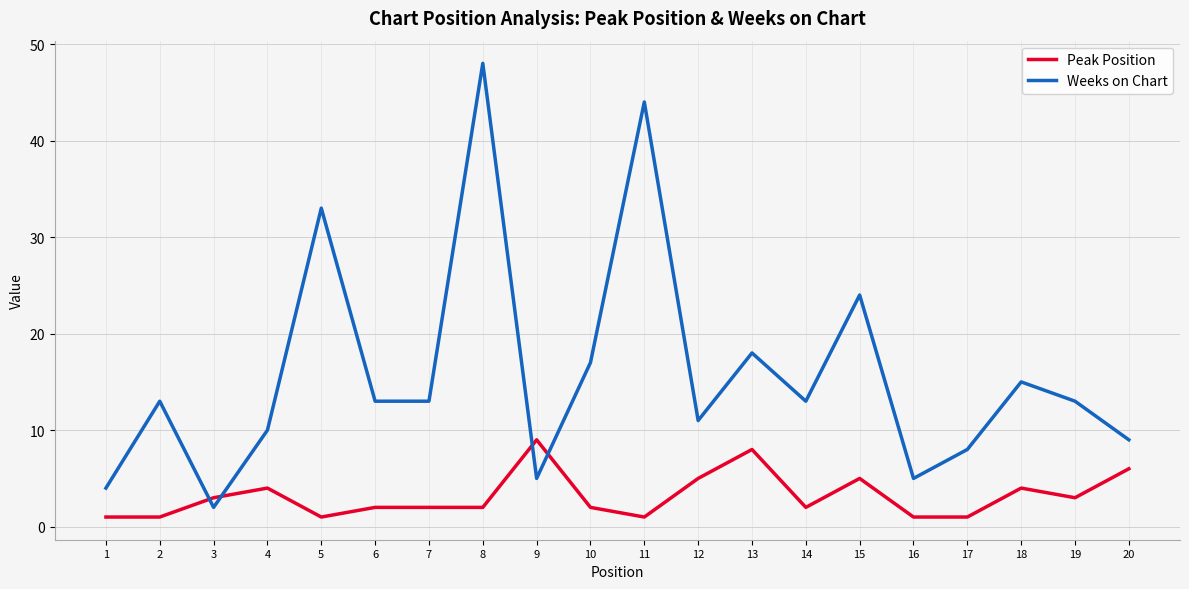

Does the chart have visible grid lines?

Yes